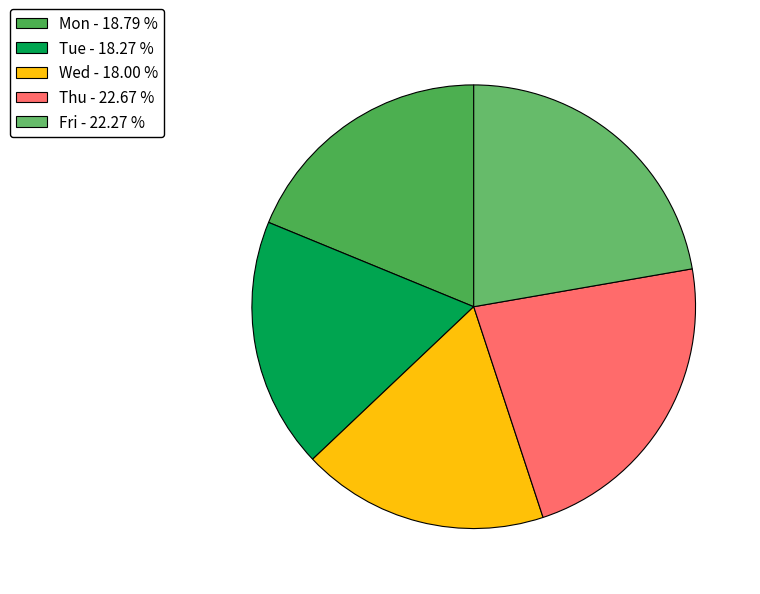

Which slice is the smallest?

Wed